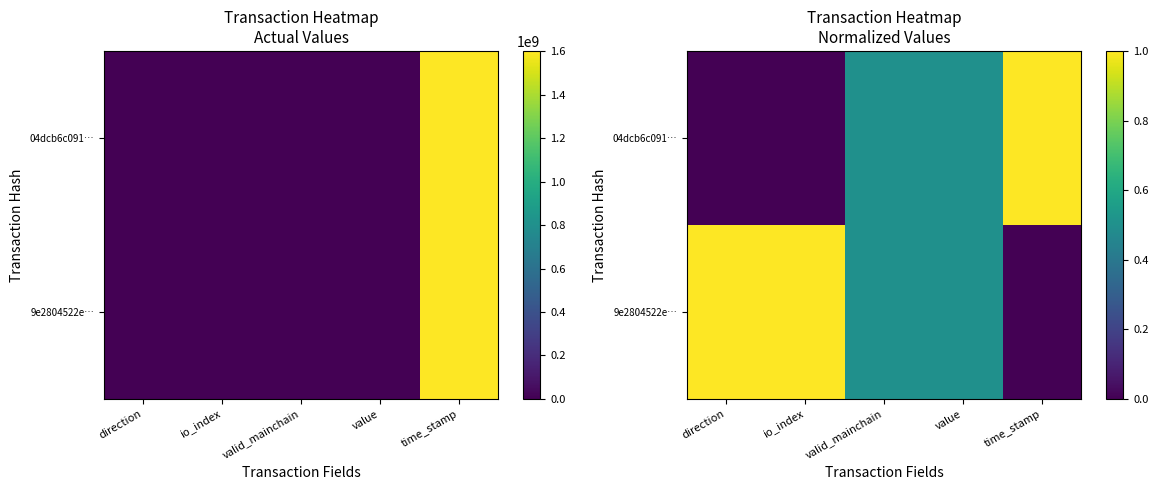

What is the total value across all series at io_index?

1.0